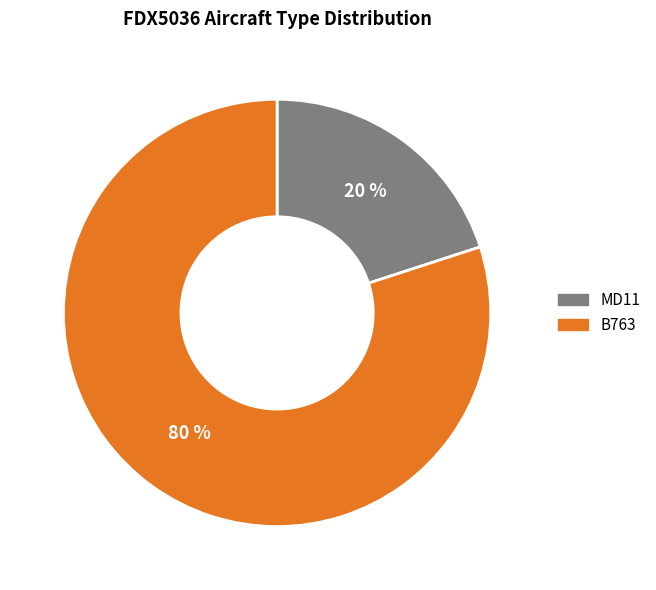

To the nearest percent, what is the difference between the largest and smallest slice percentages?

60%